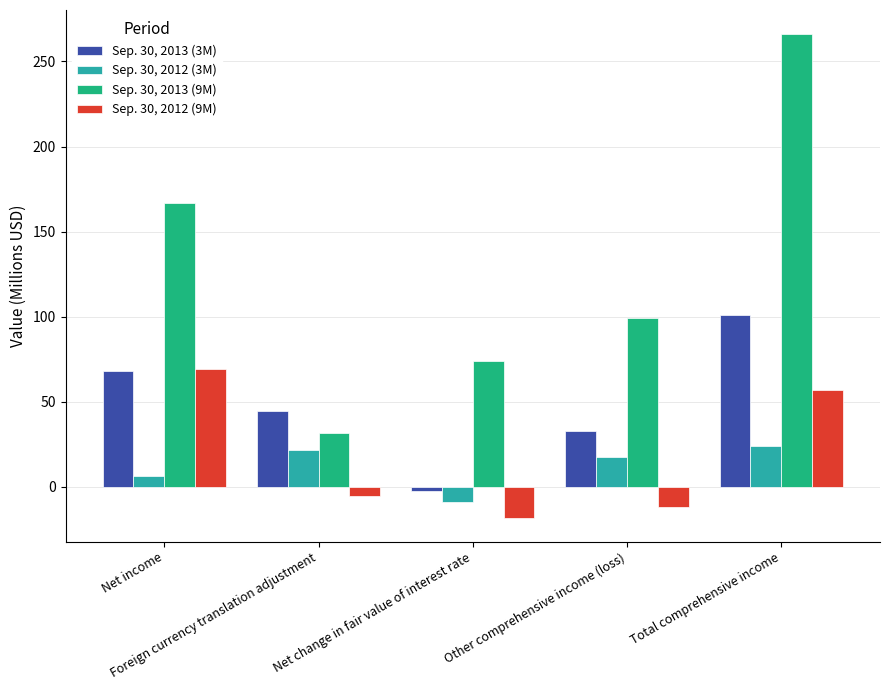

Reading left to right, list all the values displayed in this chart.

Sep. 30, 2013 (3M): 68.2	44.6	-2.2	32.7	100.9
Sep. 30, 2012 (3M): 6.6	21.6	-9.0	17.4	24.0
Sep. 30, 2013 (9M): 166.9	31.6	74.2	99.1	266.0
Sep. 30, 2012 (9M): 69.1	-5.4	-18.0	-12.1	57.0